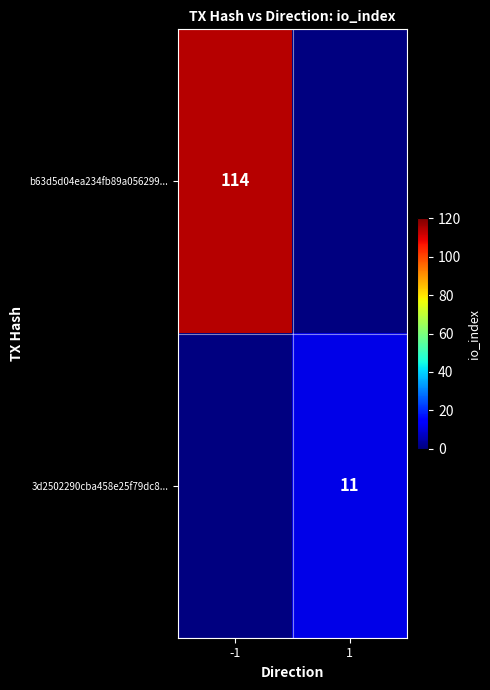

True or false: 3d2502290cba458e25f79dc8... has a value of 20 at 1.

False